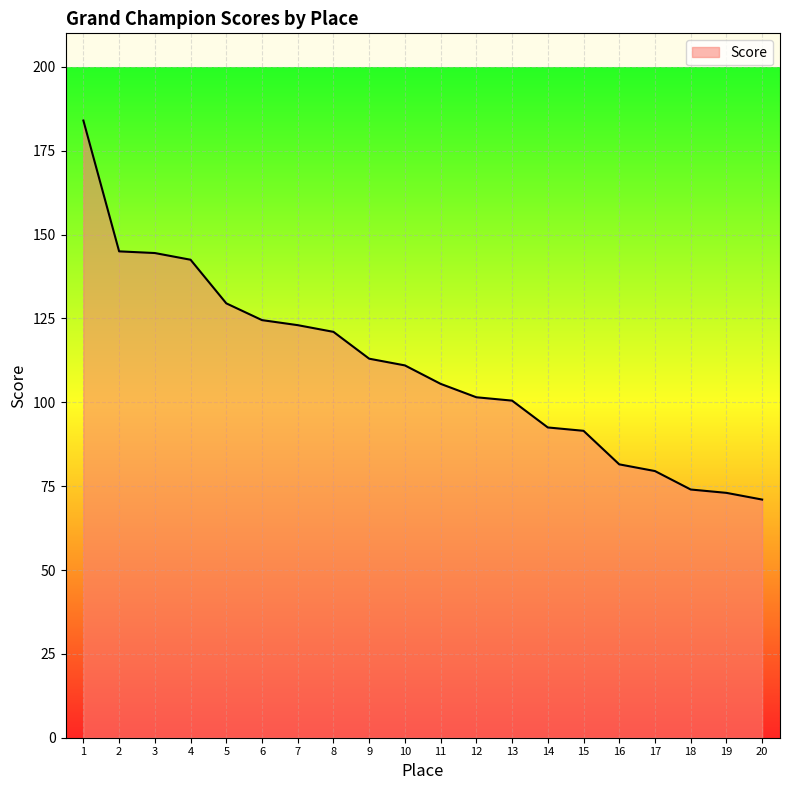

What is the smallest value displayed?

71.0